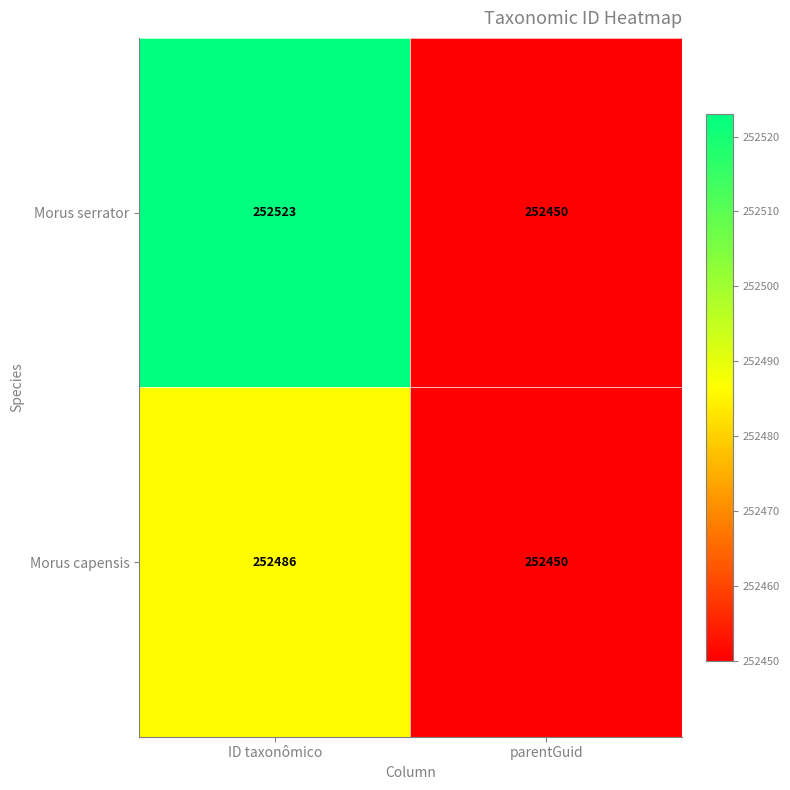

What is the total value across all series at parentGuid?

504900